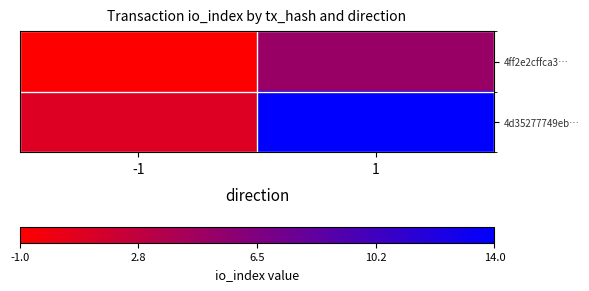

Which series changed the most between -1 and 1?

4d35277749eb…